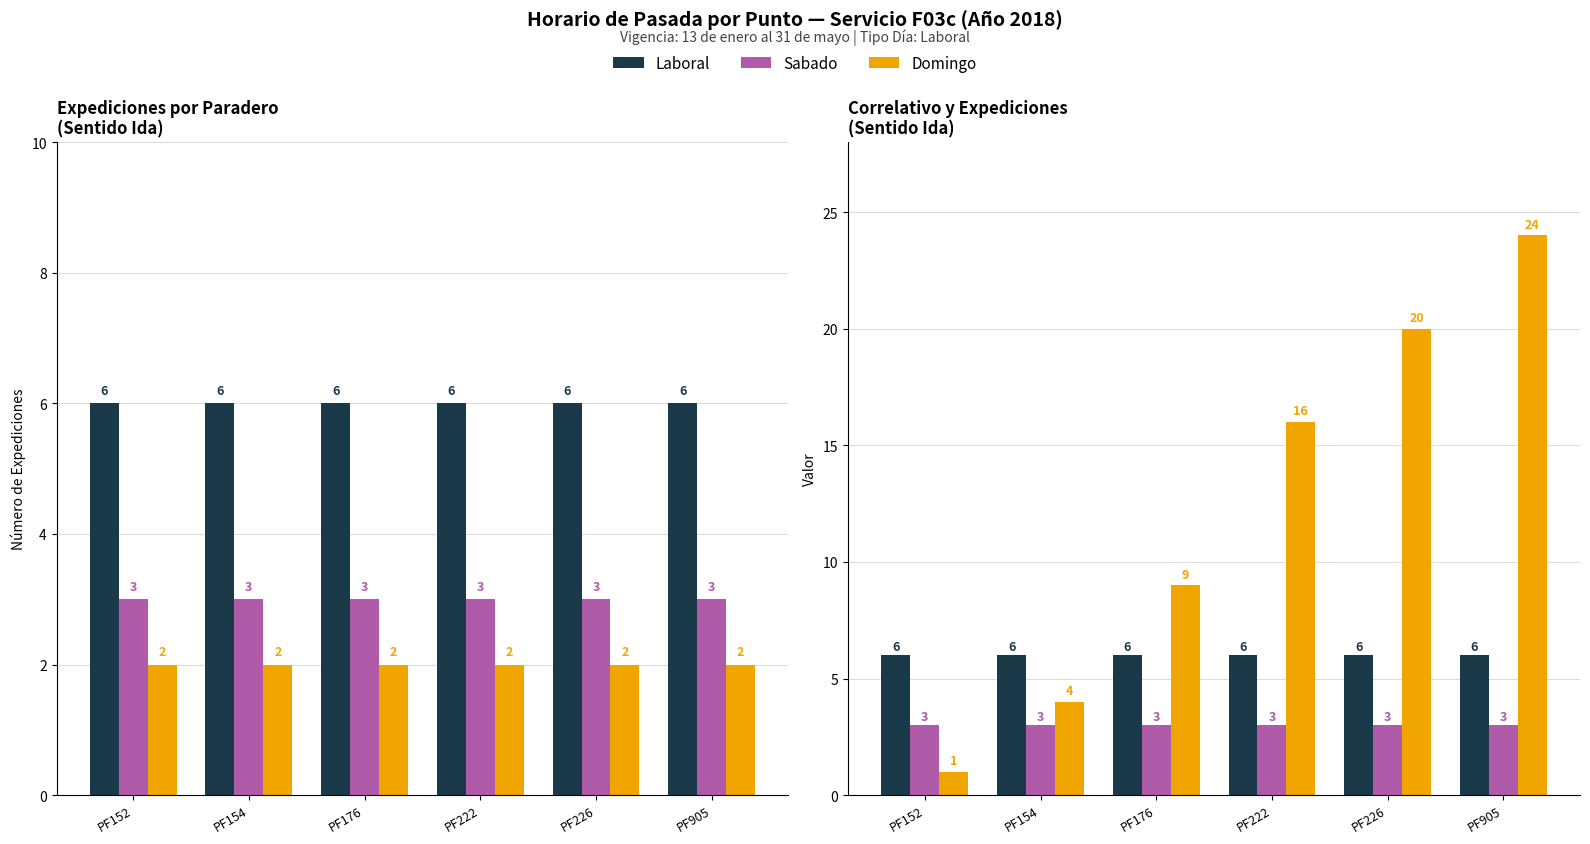

What is the spread (max minus min) of values at PF152?

5